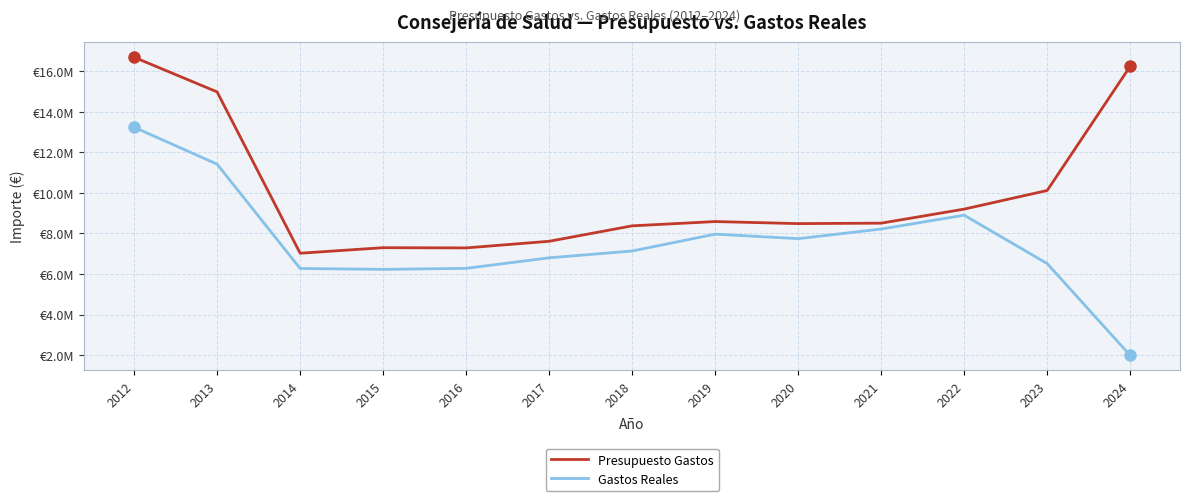

At which label is Gastos Reales closest to 7609606?

2020